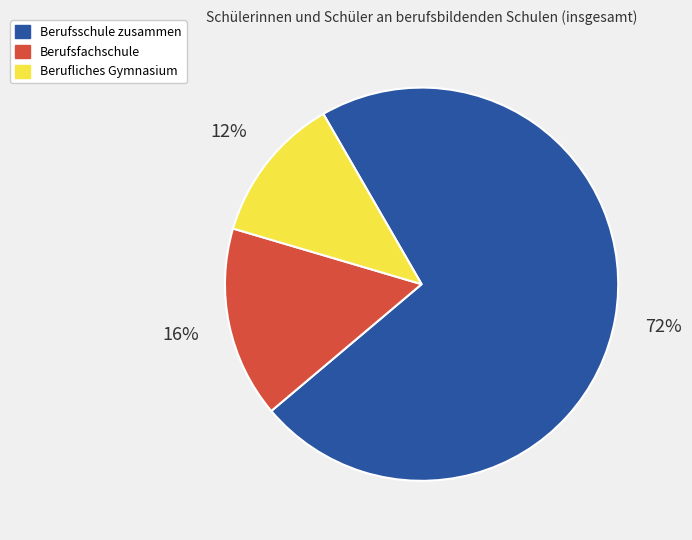

Does any single category account for the majority?

Yes